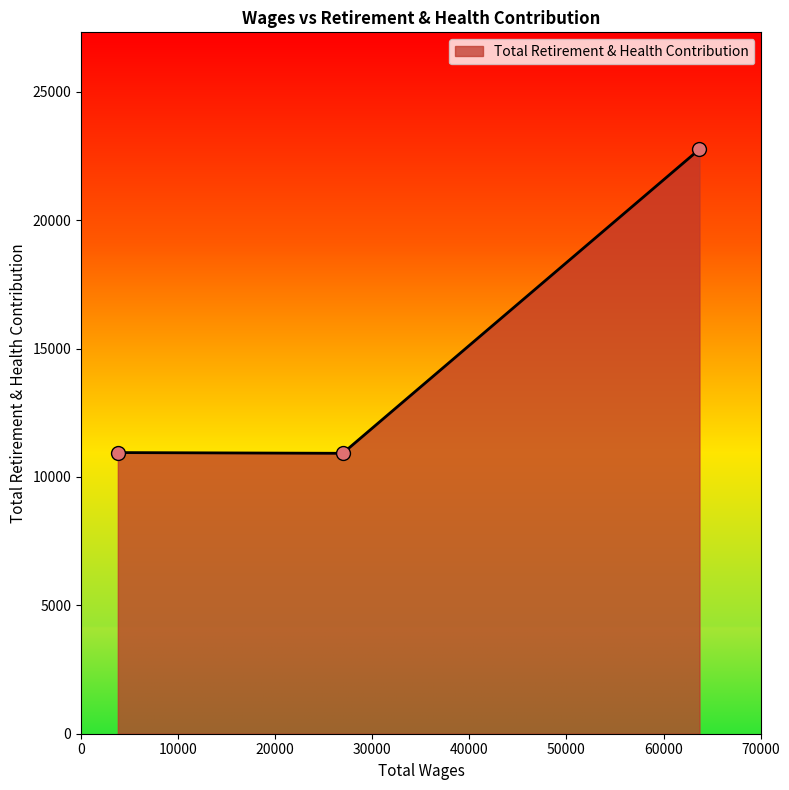

What is the difference between the maximum and minimum values?

11843